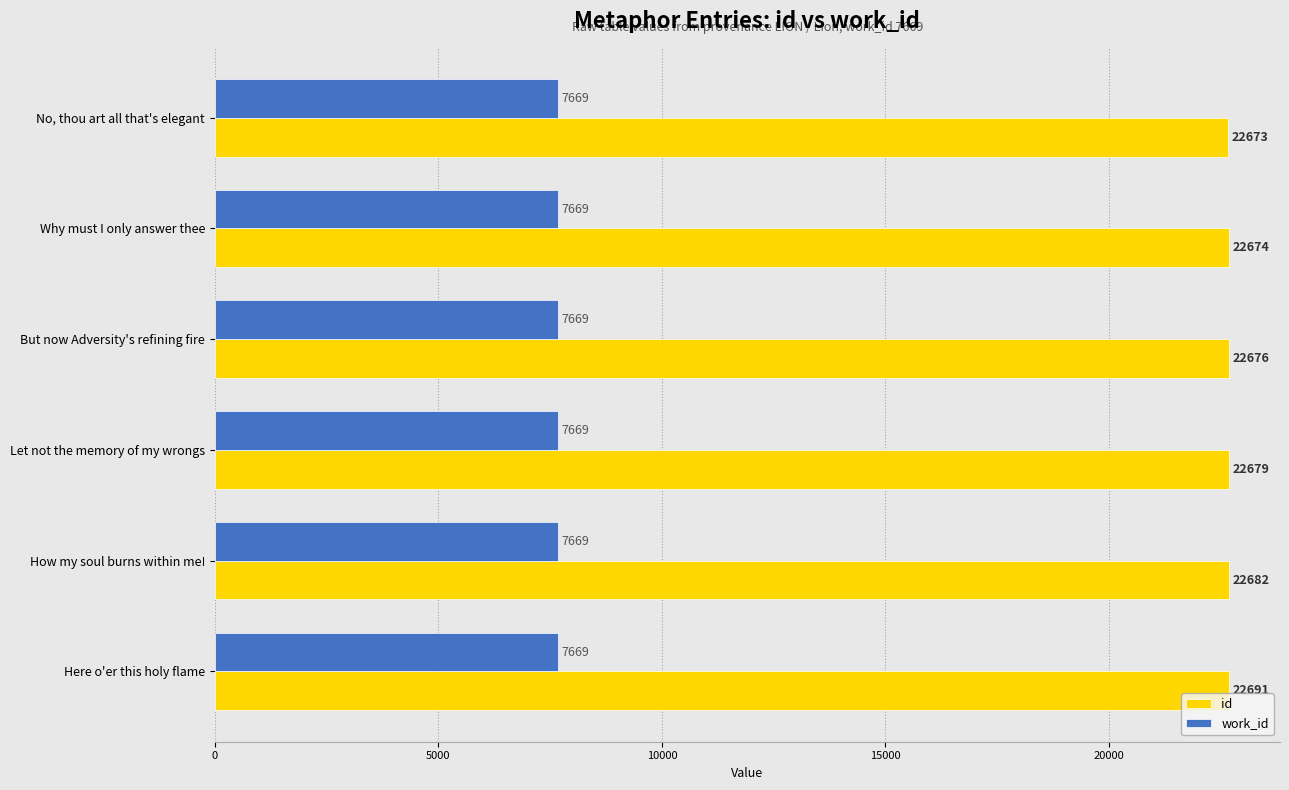

The work_id series shows 7669 at But now Adversity's refining fire. True or false?

True